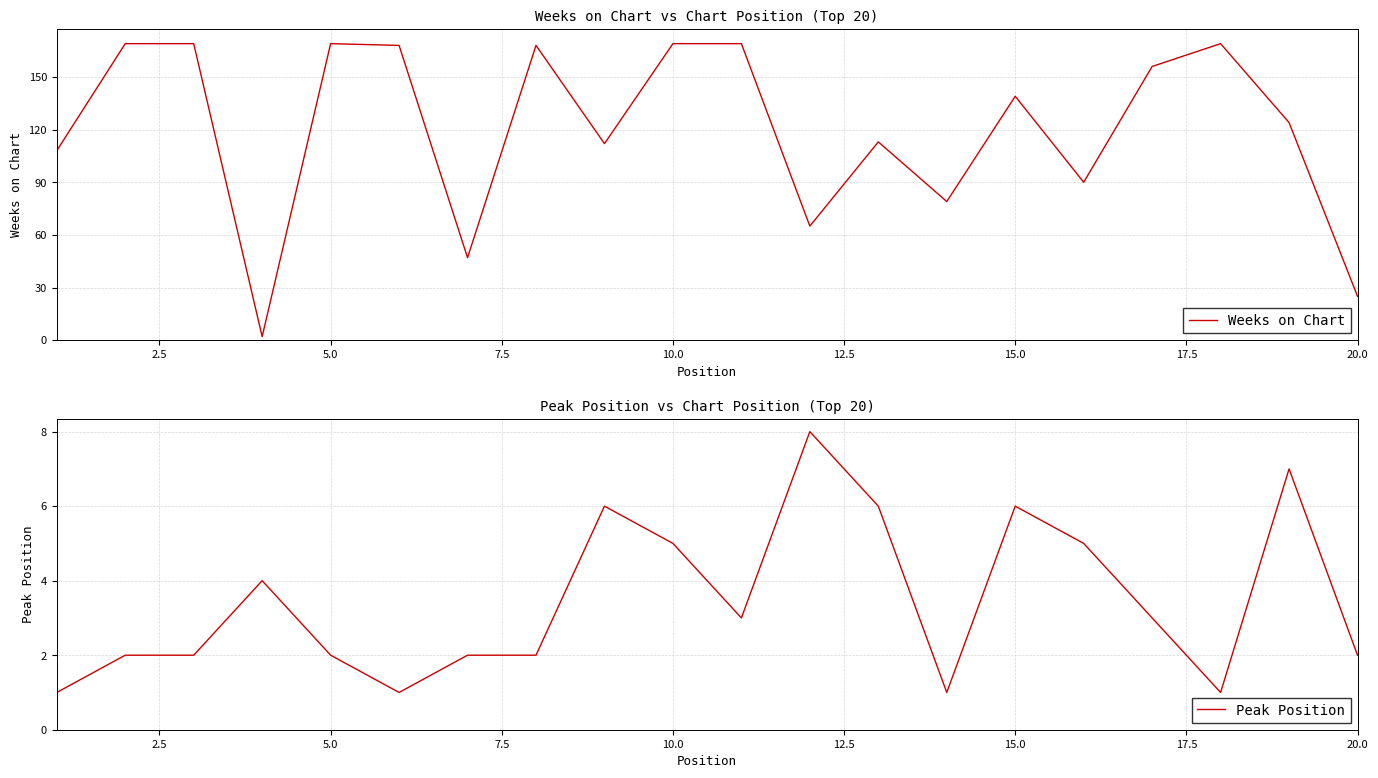

What is the highest value of the Weeks on Chart series?

169